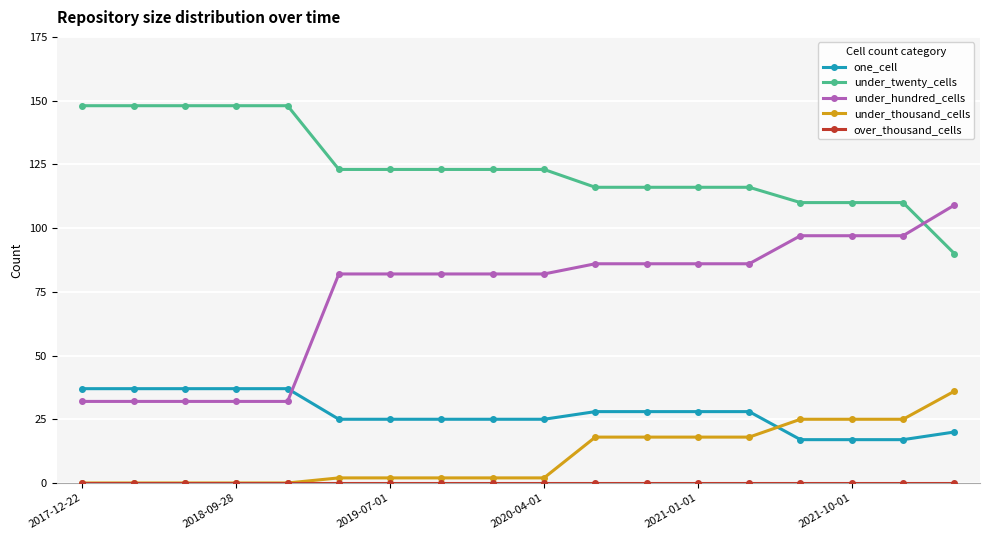

How many intersections are there between one_cell and under_thousand_cells?

1